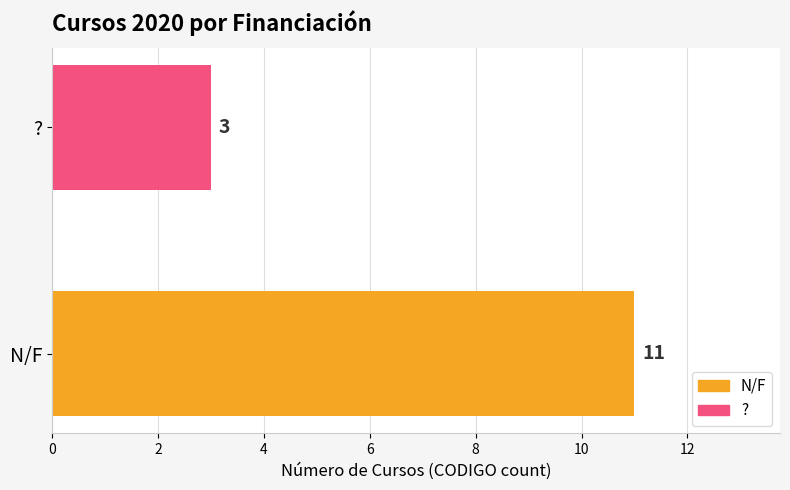

The chart shows a value of 5 at ?. True or false?

False